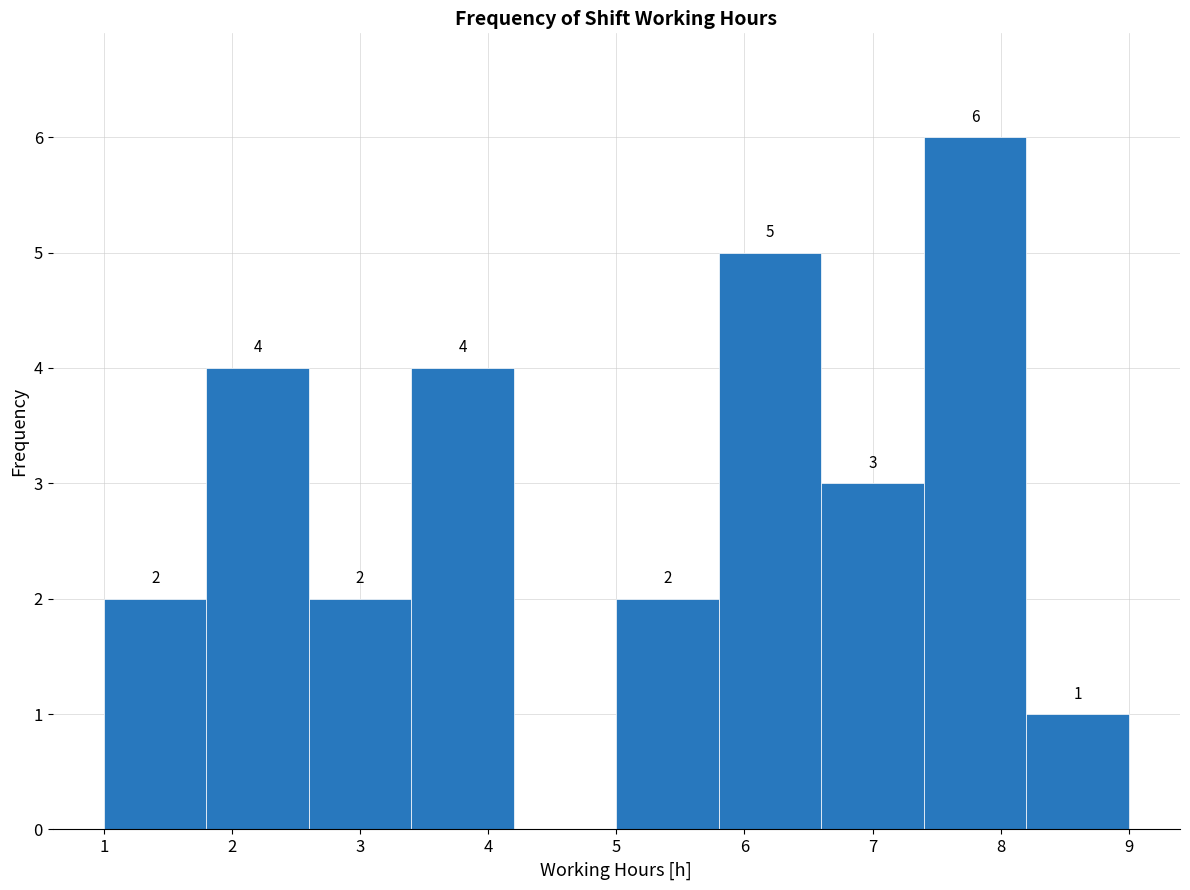

Over which range of the x-axis is the bar tallest?

7.4 to 8.2